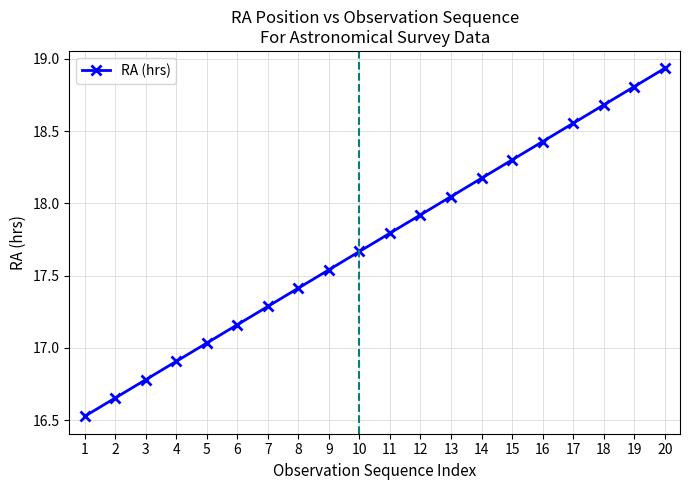

Rank the categories by value from lowest to highest.

1, 2, 3, 4, 5, 6, 7, 8, 9, 10, 11, 12, 13, 14, 15, 16, 17, 18, 19, 20